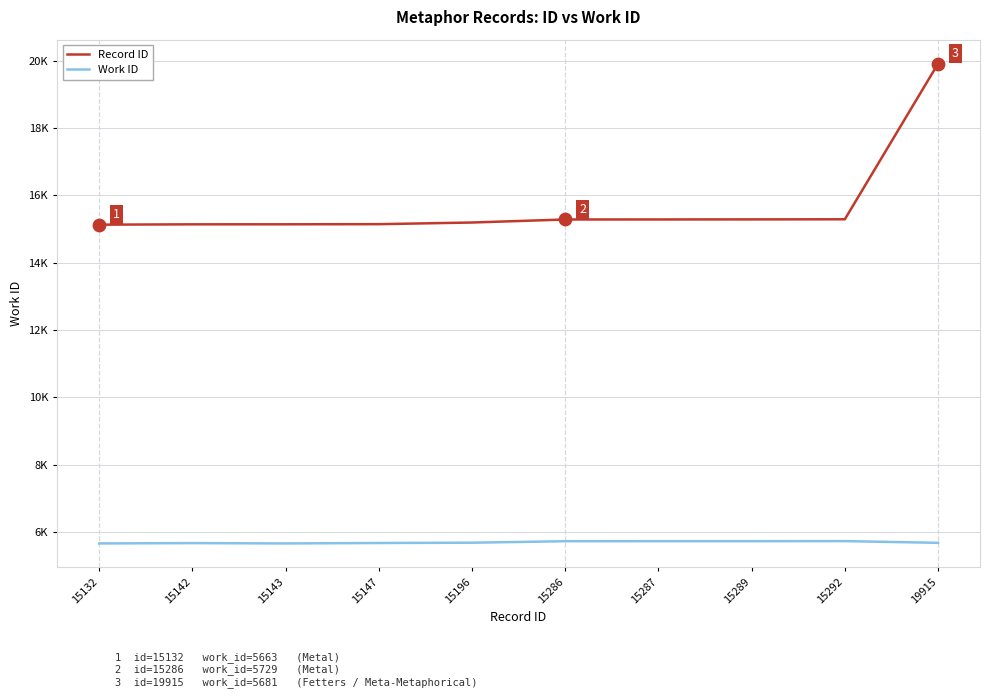

What are all the series names shown in the legend?

Record ID, Work ID